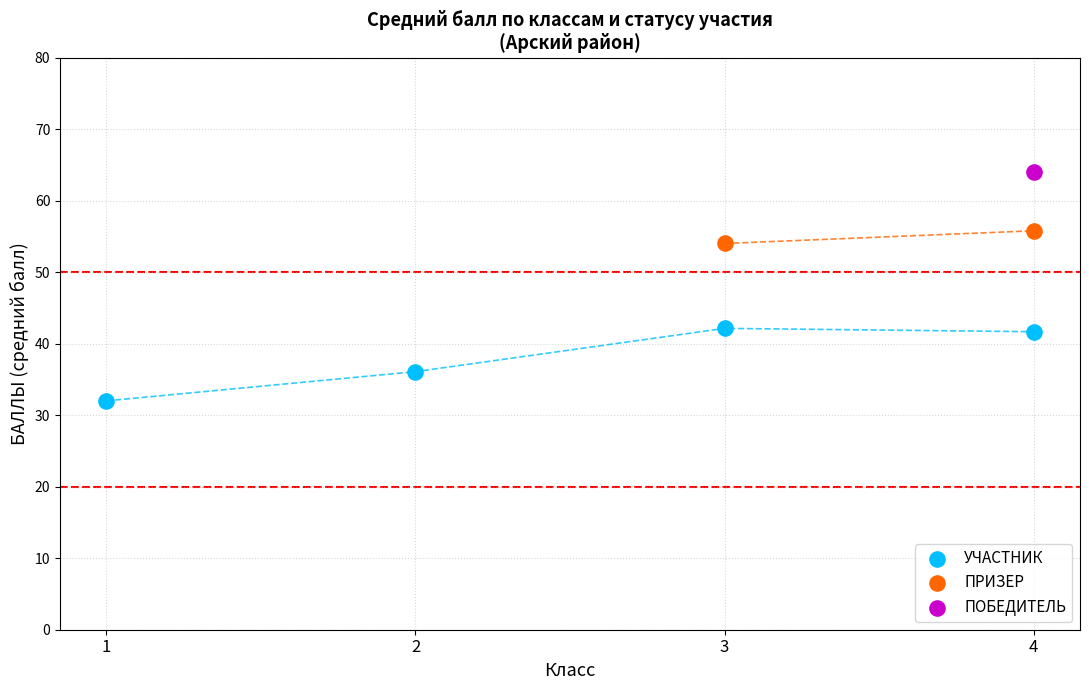

What are all the series names shown in the legend?

УЧАСТНИК, ПРИЗЕР, ПОБЕДИТЕЛЬ